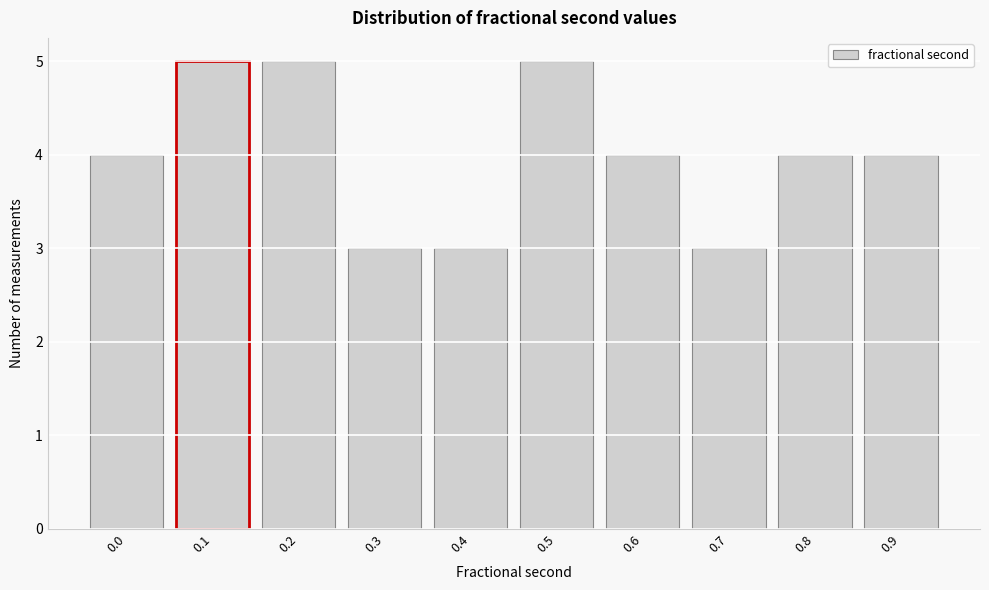

Reading right to left, extract all data points from this chart.

4	4	3	4	5	3	3	5	5	4